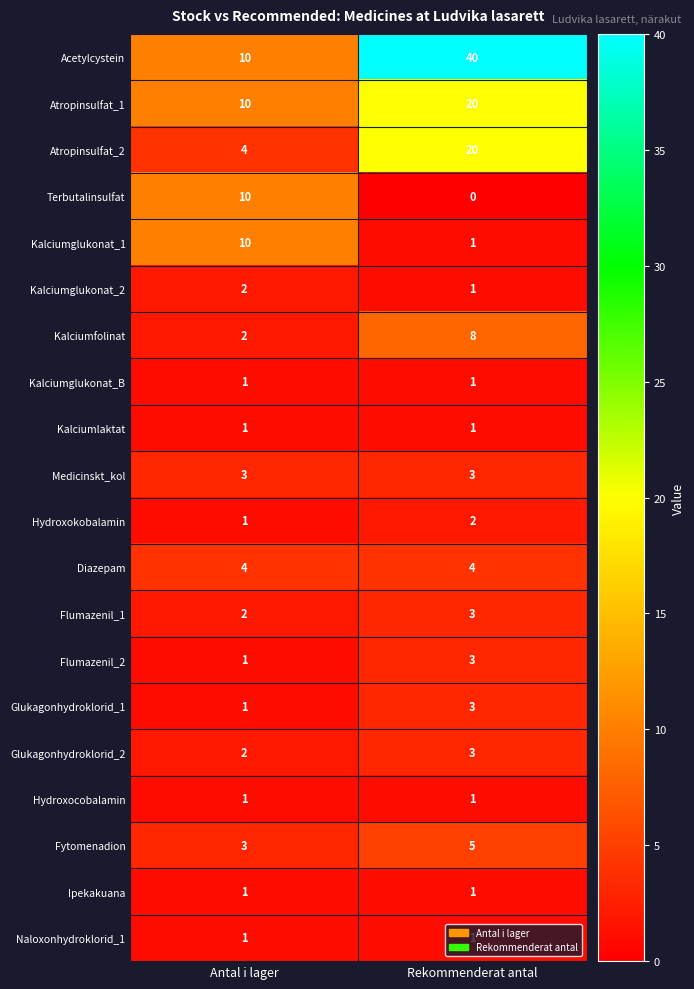

What is the total value across all series at Antal i lager?

70